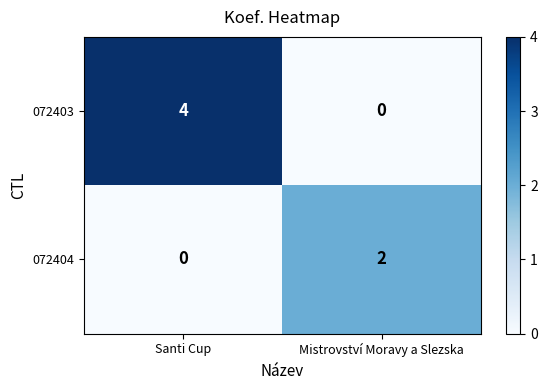

At which category is the sum across all series the highest?

Santi Cup